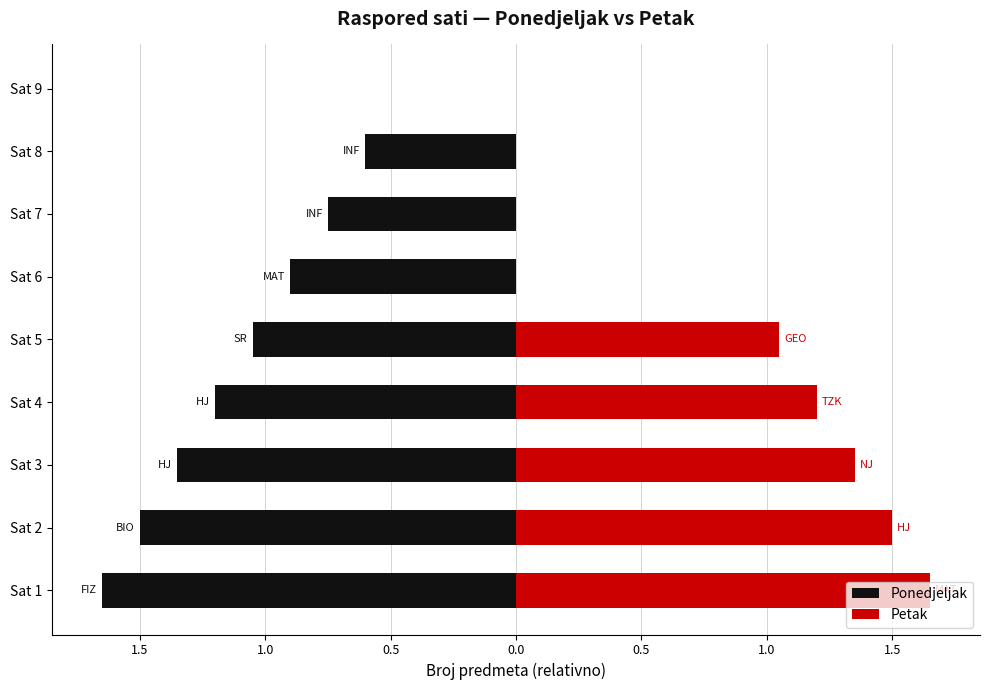

The Ponedjeljak series shows -2.8 at Sat 1. True or false?

False